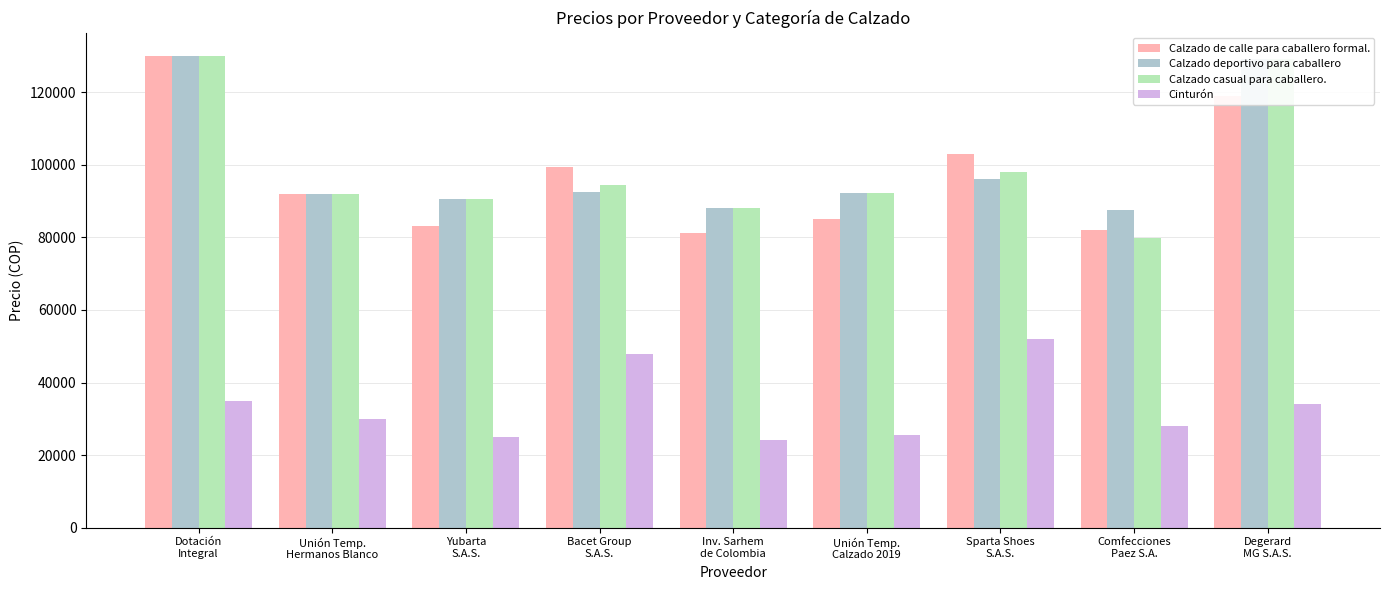

At which category is the sum across all series the highest?

Dotación
Integral